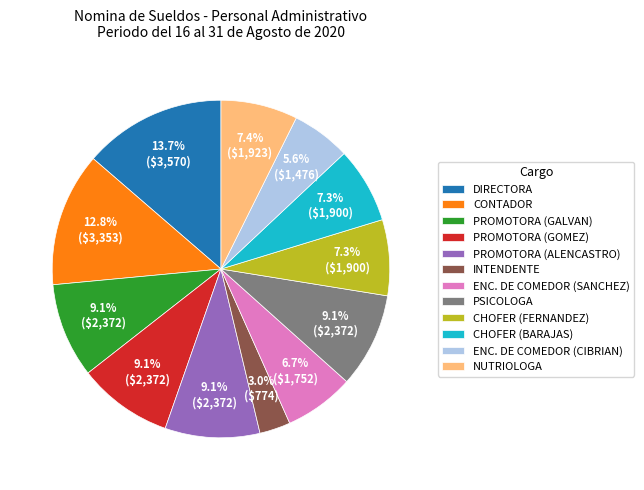

Approximately how many times larger is the value at ENC. DE COMEDOR (CIBRIAN) compared to CHOFER (FERNANDEZ)?

0.8